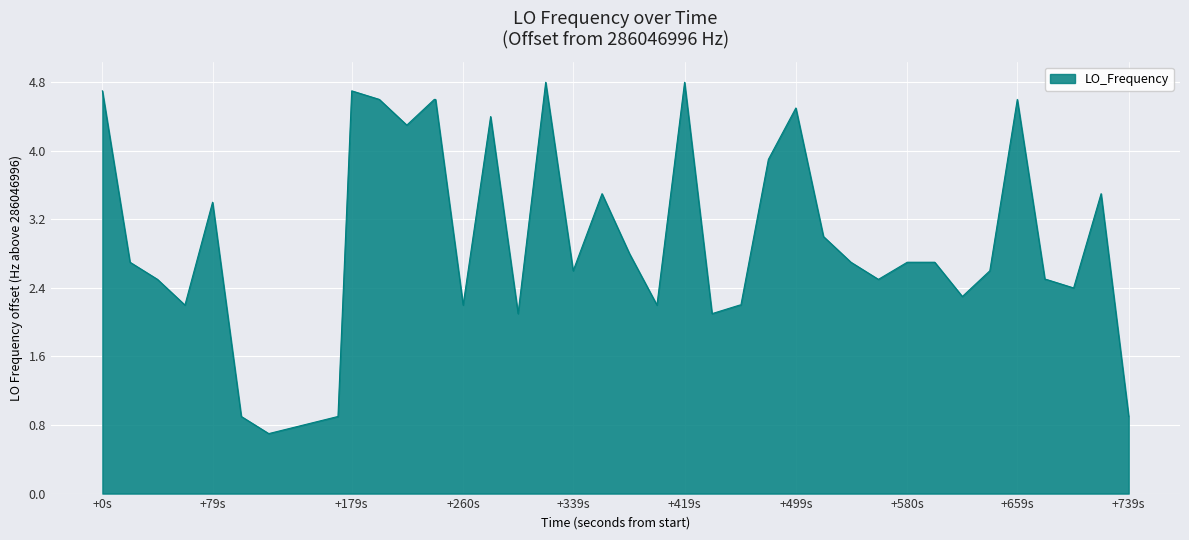

What is the maximum value shown in the chart?

4.8